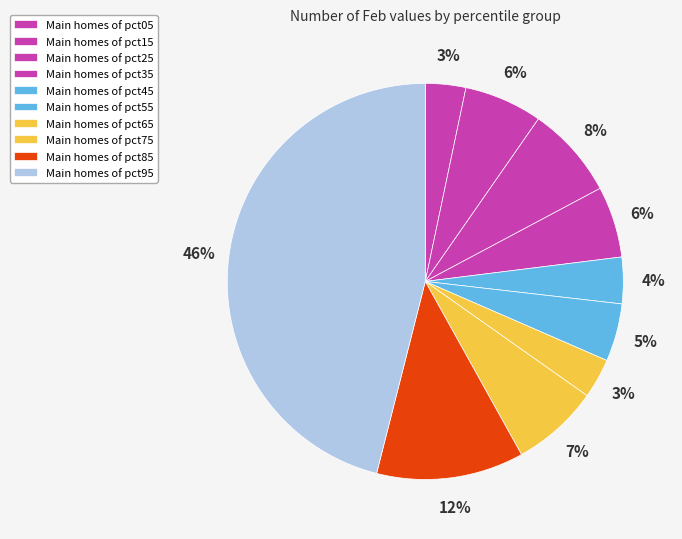

How many slices are in this pie chart?

10